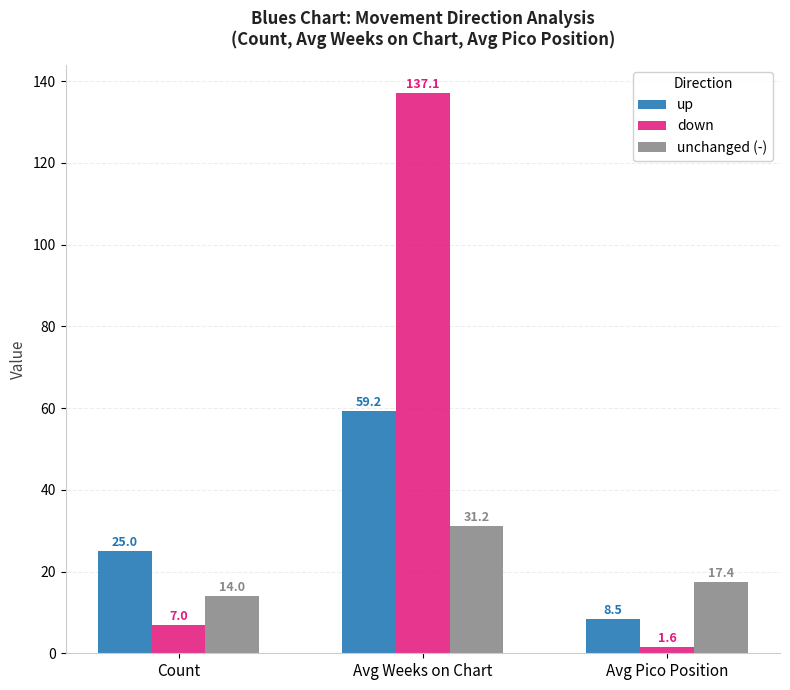

What is the sum of all unchanged (-) values?

62.6